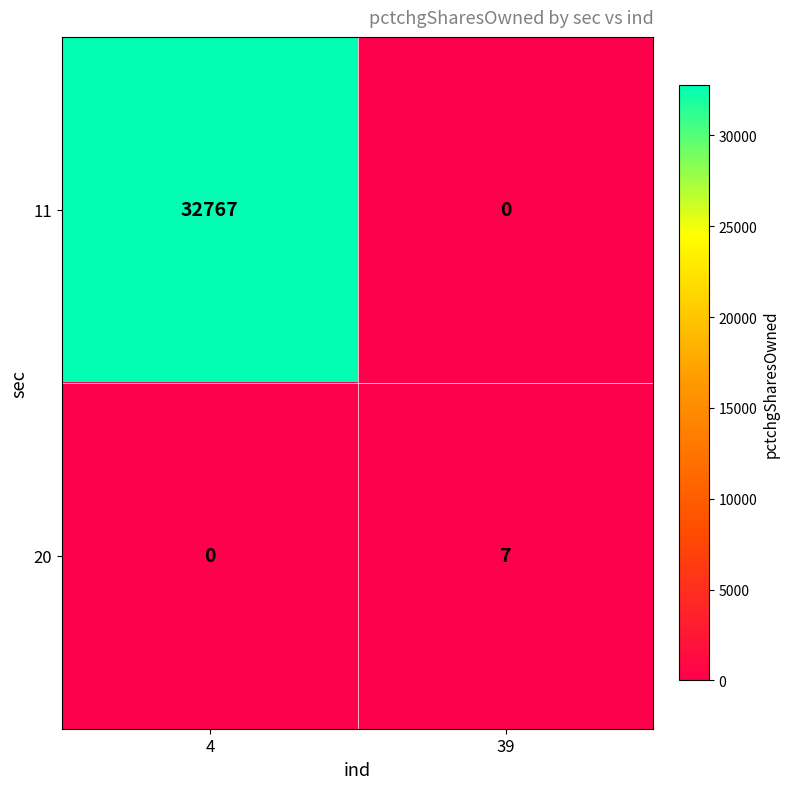

At how many categories does at least one series exceed 24498?

1